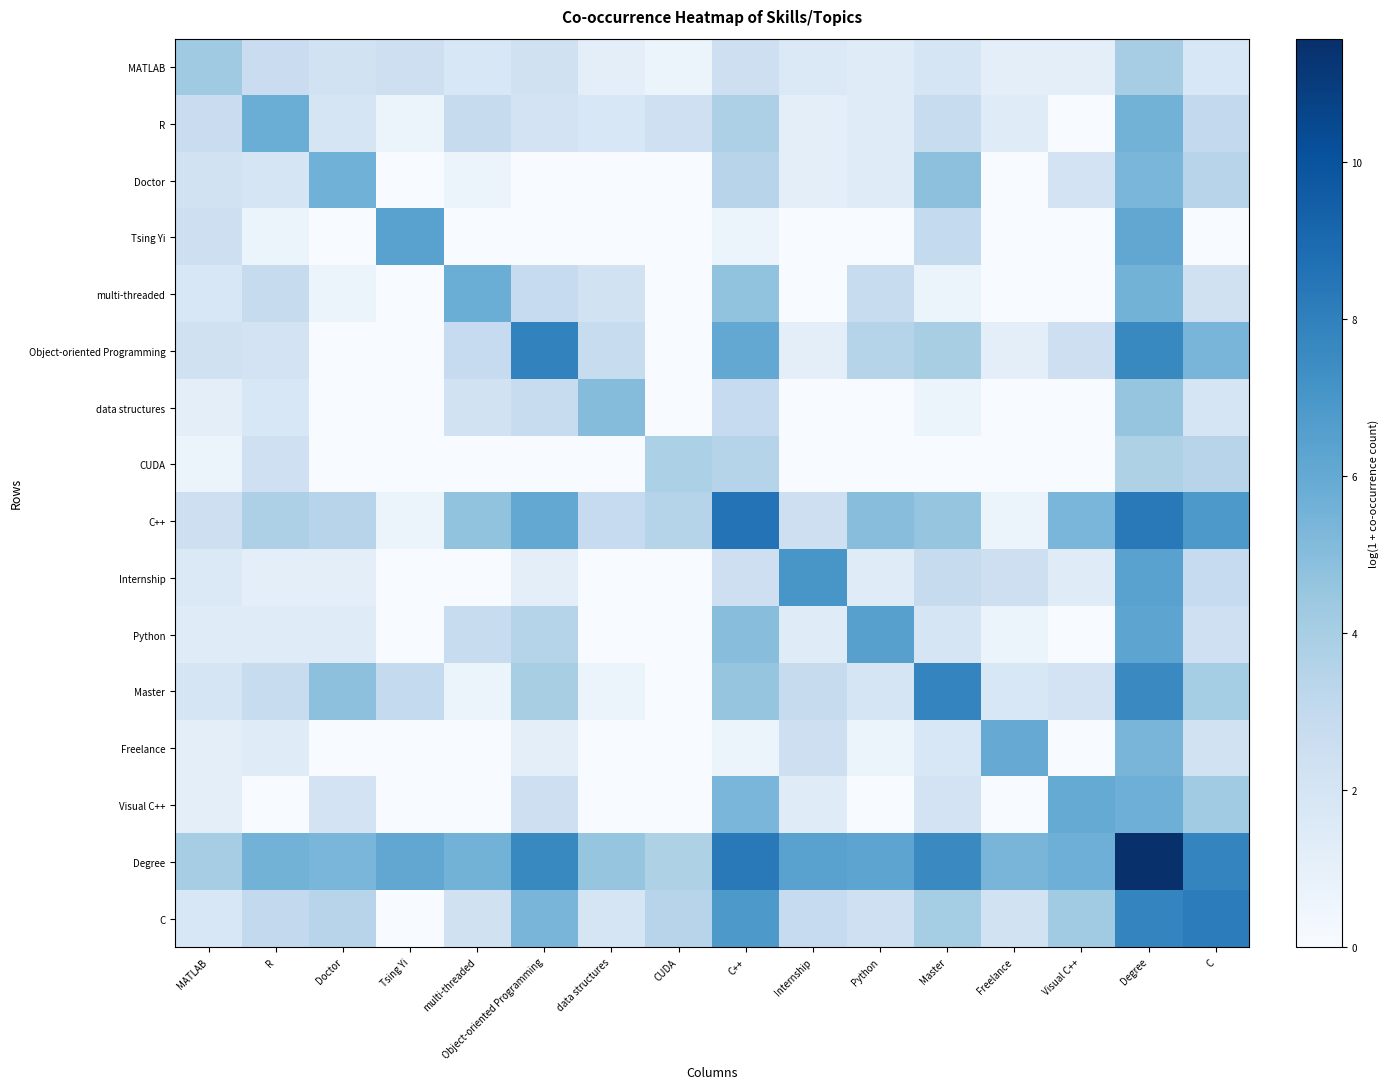

Reading left to right, extract all data points from this chart.

MATLAB: MATLAB=4.3	R=2.6	Doctor=2.2	Tsing Yi=2.5	multi-threaded=1.8	Object-oriented Programming=2.3	data structures=1.1	CUDA=0.7	C++=2.5	Internship=1.6	Python=1.4	Master=1.9	Freelance=1.1	Visual C++=1.1	Degree=4.0	C=1.8
R: MATLAB=2.6	R=5.8	Doctor=1.9	Tsing Yi=0.7	multi-threaded=2.8	Object-oriented Programming=2.1	data structures=1.8	CUDA=2.4	C++=3.8	Internship=1.1	Python=1.4	Master=2.8	Freelance=1.4	Visual C++=0.0	Degree=5.6	C=3.0
Doctor: MATLAB=2.2	R=1.9	Doctor=5.6	Tsing Yi=0.0	multi-threaded=0.7	Object-oriented Programming=0.0	data structures=0.0	CUDA=0.0	C++=3.4	Internship=1.1	Python=1.4	Master=4.8	Freelance=0.0	Visual C++=2.1	Degree=5.4	C=3.4
Tsing Yi: MATLAB=2.5	R=0.7	Doctor=0.0	Tsing Yi=6.4	multi-threaded=0.0	Object-oriented Programming=0.0	data structures=0.0	CUDA=0.0	C++=0.7	Internship=0.0	Python=0.0	Master=2.9	Freelance=0.0	Visual C++=0.0	Degree=6.1	C=0.0
multi-threaded: MATLAB=1.8	R=2.8	Doctor=0.7	Tsing Yi=0.0	multi-threaded=5.8	Object-oriented Programming=2.9	data structures=2.2	CUDA=0.0	C++=4.7	Internship=0.0	Python=2.8	Master=0.7	Freelance=0.0	Visual C++=0.0	Degree=5.6	C=2.3
Object-oriented Programming: MATLAB=2.3	R=2.1	Doctor=0.0	Tsing Yi=0.0	multi-threaded=2.9	Object-oriented Programming=7.9	data structures=2.8	CUDA=0.0	C++=6.1	Internship=1.1	Python=3.5	Master=4.0	Freelance=1.1	Visual C++=2.5	Degree=7.6	C=5.4
data structures: MATLAB=1.1	R=1.8	Doctor=0.0	Tsing Yi=0.0	multi-threaded=2.2	Object-oriented Programming=2.8	data structures=5.0	CUDA=0.0	C++=2.9	Internship=0.0	Python=0.0	Master=0.7	Freelance=0.0	Visual C++=0.0	Degree=4.6	C=1.9
CUDA: MATLAB=0.7	R=2.4	Doctor=0.0	Tsing Yi=0.0	multi-threaded=0.0	Object-oriented Programming=0.0	data structures=0.0	CUDA=3.8	C++=3.5	Internship=0.0	Python=0.0	Master=0.0	Freelance=0.0	Visual C++=0.0	Degree=3.7	C=3.4
C++: MATLAB=2.5	R=3.8	Doctor=3.4	Tsing Yi=0.7	multi-threaded=4.7	Object-oriented Programming=6.1	data structures=2.9	CUDA=3.5	C++=8.5	Internship=2.5	Python=4.9	Master=4.6	Freelance=0.7	Visual C++=5.3	Degree=8.3	C=6.9
Internship: MATLAB=1.6	R=1.1	Doctor=1.1	Tsing Yi=0.0	multi-threaded=0.0	Object-oriented Programming=1.1	data structures=0.0	CUDA=0.0	C++=2.5	Internship=7.0	Python=1.4	Master=2.8	Freelance=2.5	Visual C++=1.4	Degree=6.4	C=2.9
Python: MATLAB=1.4	R=1.4	Doctor=1.4	Tsing Yi=0.0	multi-threaded=2.8	Object-oriented Programming=3.5	data structures=0.0	CUDA=0.0	C++=4.9	Internship=1.4	Python=6.5	Master=1.9	Freelance=0.7	Visual C++=0.0	Degree=6.3	C=2.4
Master: MATLAB=1.9	R=2.8	Doctor=4.8	Tsing Yi=2.9	multi-threaded=0.7	Object-oriented Programming=4.0	data structures=0.7	CUDA=0.0	C++=4.6	Internship=2.8	Python=1.9	Master=7.8	Freelance=1.8	Visual C++=2.1	Degree=7.6	C=4.1
Freelance: MATLAB=1.1	R=1.4	Doctor=0.0	Tsing Yi=0.0	multi-threaded=0.0	Object-oriented Programming=1.1	data structures=0.0	CUDA=0.0	C++=0.7	Internship=2.5	Python=0.7	Master=1.8	Freelance=5.9	Visual C++=0.0	Degree=5.4	C=2.2
Visual C++: MATLAB=1.1	R=0.0	Doctor=2.1	Tsing Yi=0.0	multi-threaded=0.0	Object-oriented Programming=2.5	data structures=0.0	CUDA=0.0	C++=5.3	Internship=1.4	Python=0.0	Master=2.1	Freelance=0.0	Visual C++=6.0	Degree=5.7	C=4.2
Degree: MATLAB=4.0	R=5.6	Doctor=5.4	Tsing Yi=6.1	multi-threaded=5.6	Object-oriented Programming=7.6	data structures=4.6	CUDA=3.7	C++=8.3	Internship=6.4	Python=6.3	Master=7.6	Freelance=5.4	Visual C++=5.7	Degree=11.6	C=7.8
C: MATLAB=1.8	R=3.0	Doctor=3.4	Tsing Yi=0.0	multi-threaded=2.3	Object-oriented Programming=5.4	data structures=1.9	CUDA=3.4	C++=6.9	Internship=2.9	Python=2.4	Master=4.1	Freelance=2.2	Visual C++=4.2	Degree=7.8	C=8.1